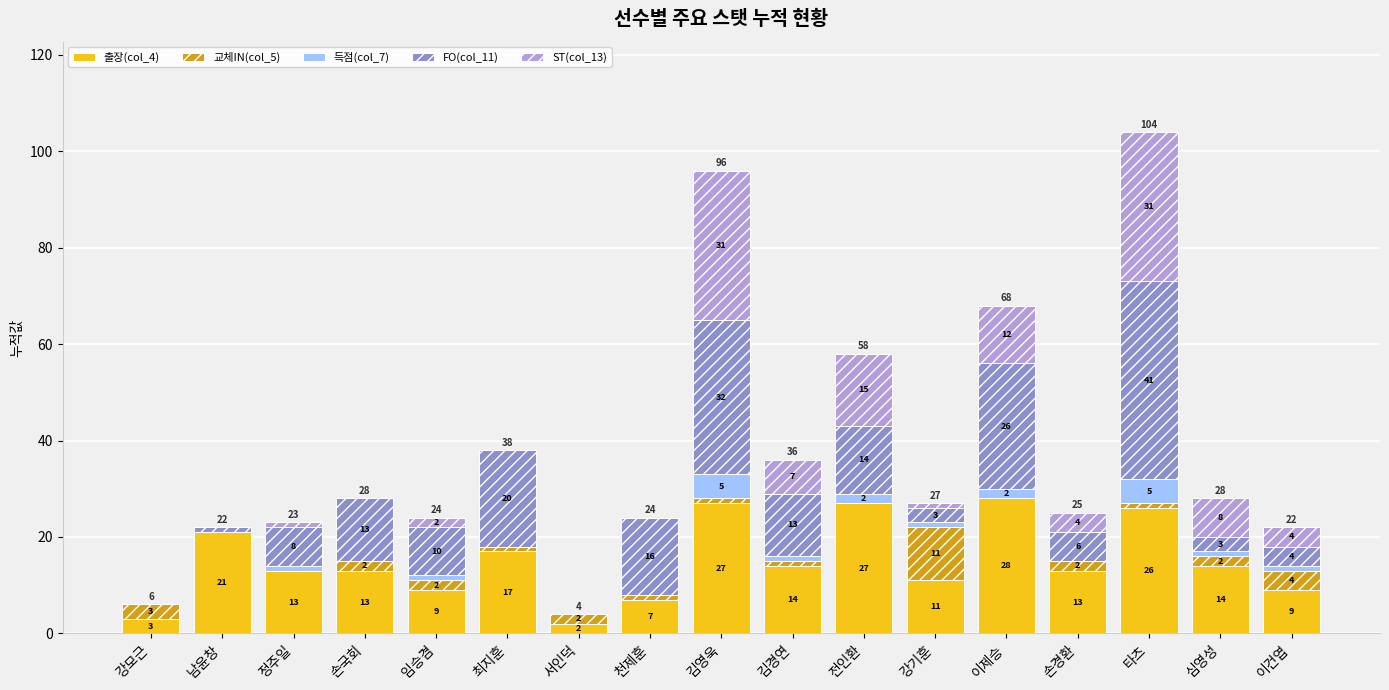

The 출장(col_4) series shows 9 at 임승겸. True or false?

True